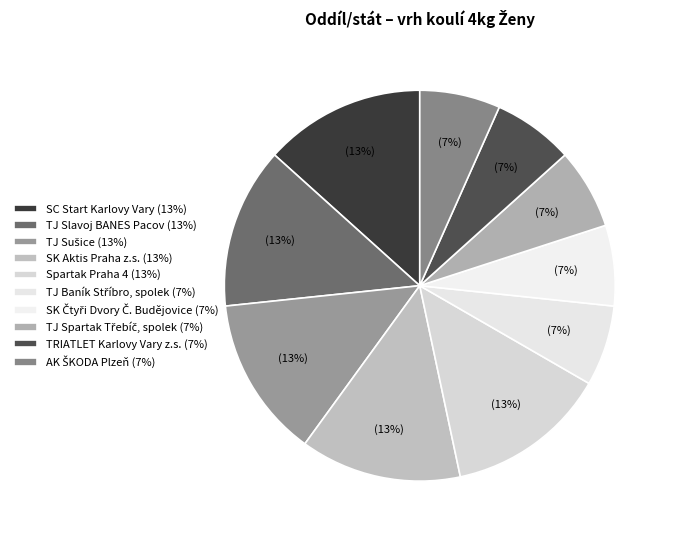

To the nearest percent, what is the average slice percentage?

10%